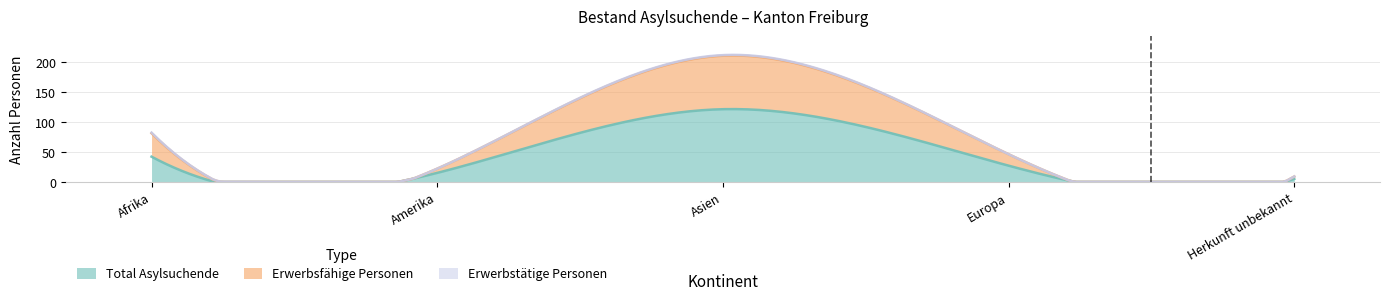

What is the approximate value of Erwerbsfähige Personen at Europa?

19